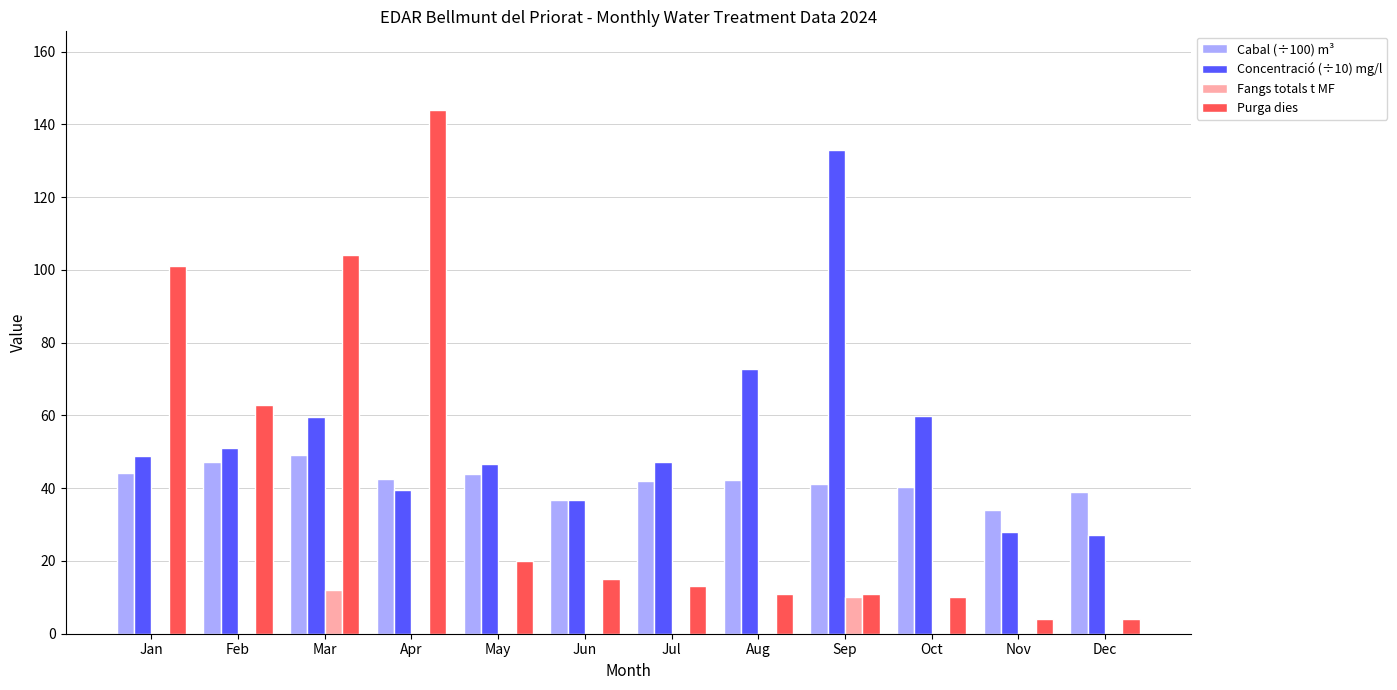

What is the difference between the Purga dies values at Nov and Feb?

59.0